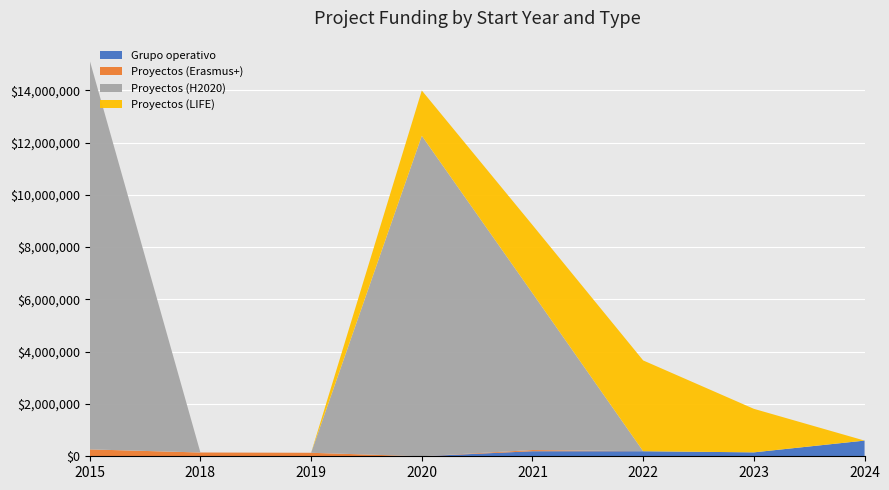

Reading left to right, transcribe all the data shown in this chart.

Grupo operativo: 0	0	0	0	193149	193149	150000	600000
Proyectos (Erasmus+): 263534	144750	133702	0	45592	0	0	0
Proyectos (H2020): 14874340	0	0	12257343	5999241	0	0	0
Proyectos (LIFE): 0	0	0	1732084	2606279	3472215	1664600	0